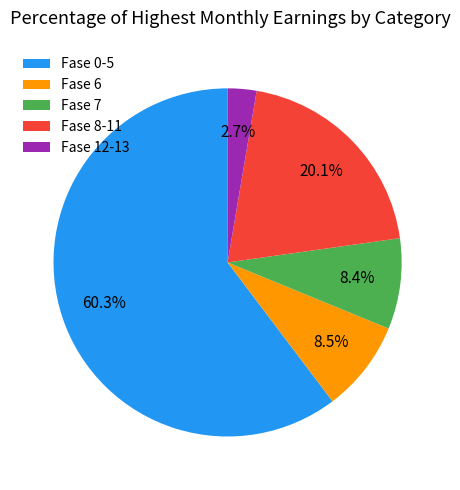

How many segments does this pie chart have?

5